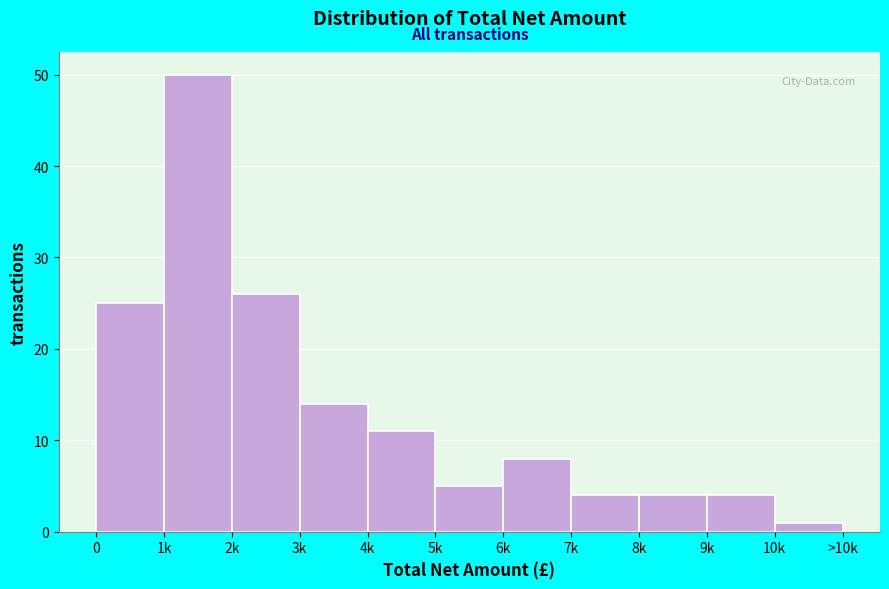

Reading left to right, what are all the values shown in this chart?

0=25	1k=50	2k=26	3k=14	4k=11	5k=5	6k=8	7k=4	8k=4	9k=4	10k=1